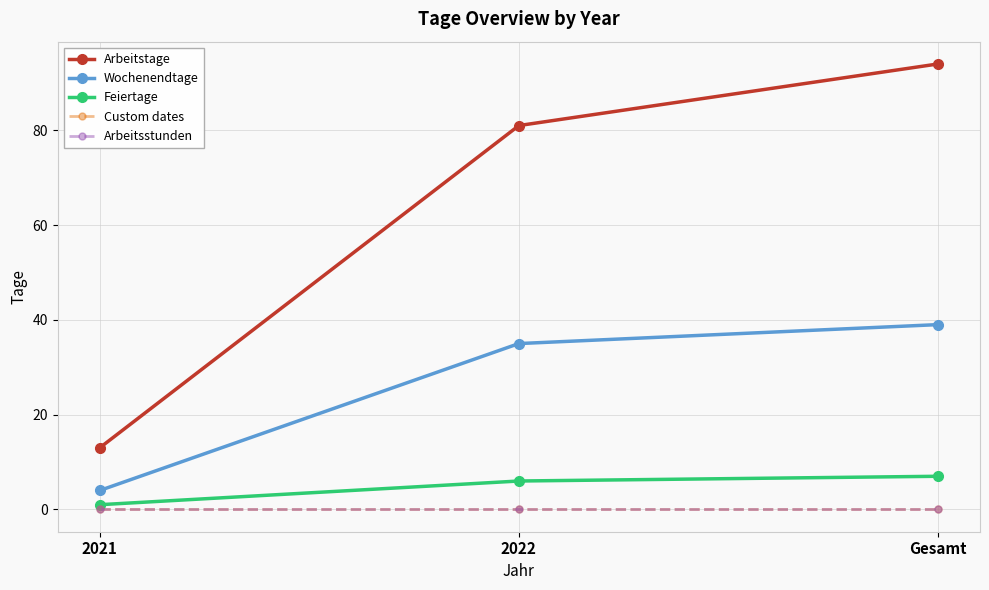

What position from the left is Gesamt?

3